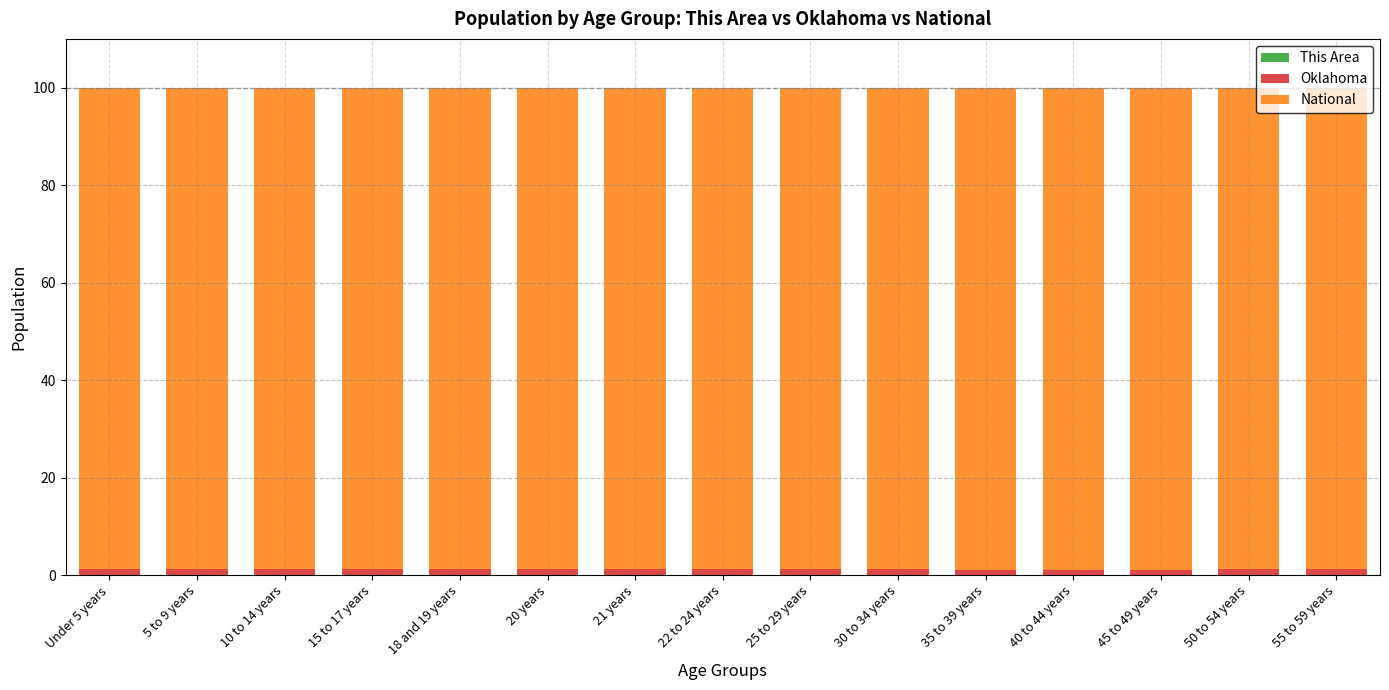

What is the label of the 11th bar from the left?

35 to 39 years